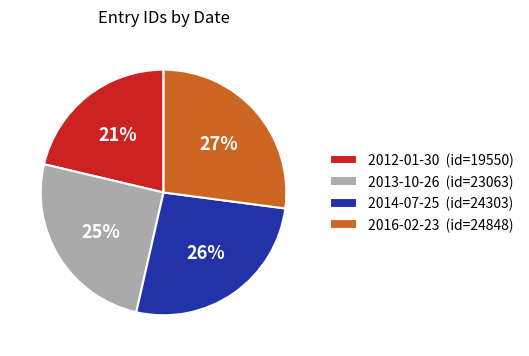

Rank the categories by value from highest to lowest.

2016-02-23, 2014-07-25, 2013-10-26, 2012-01-30